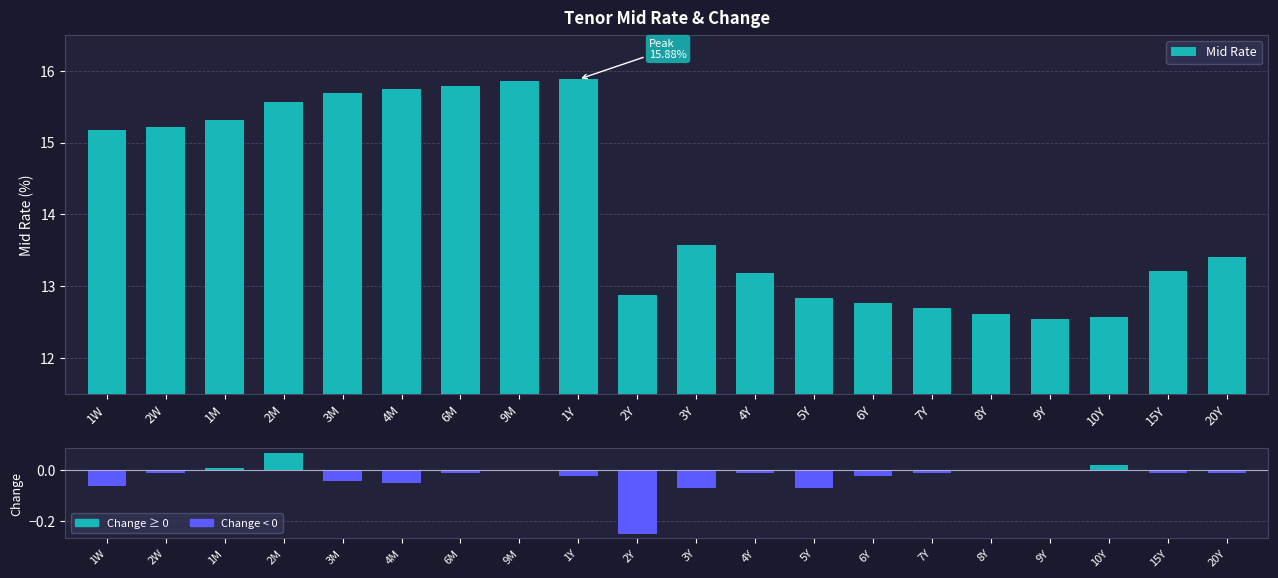

At how many categories does at least one series exceed 12?

20